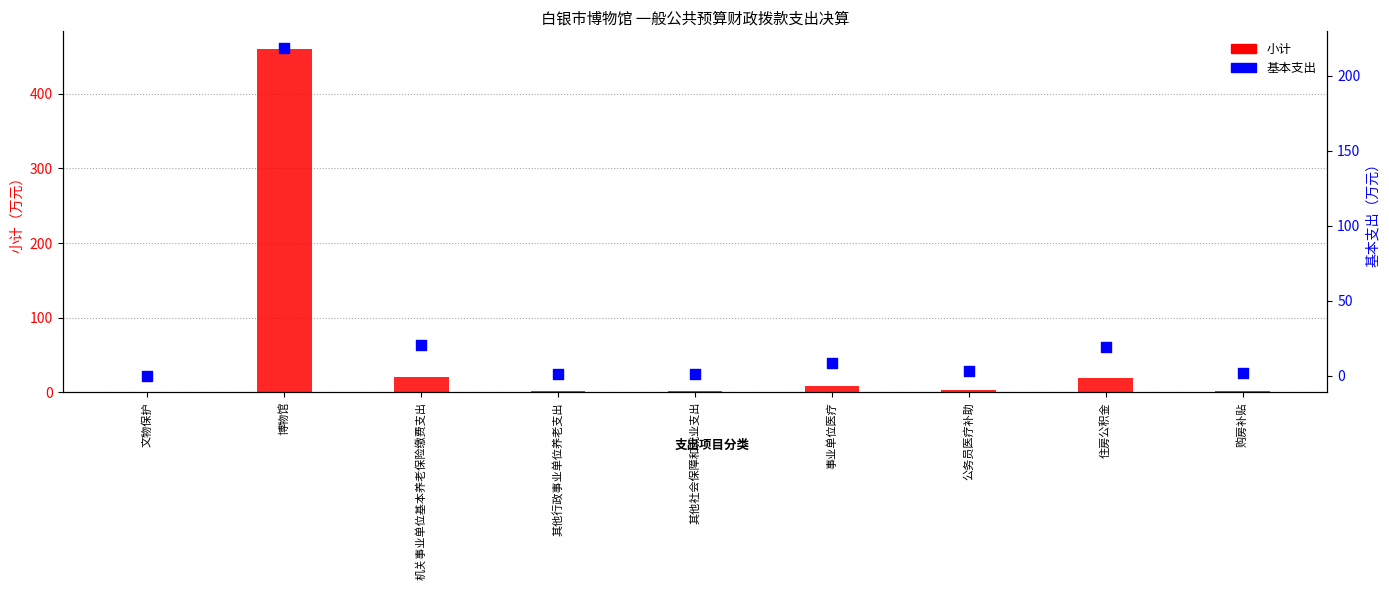

Which series reaches the minimum Y coordinate?

基本支出